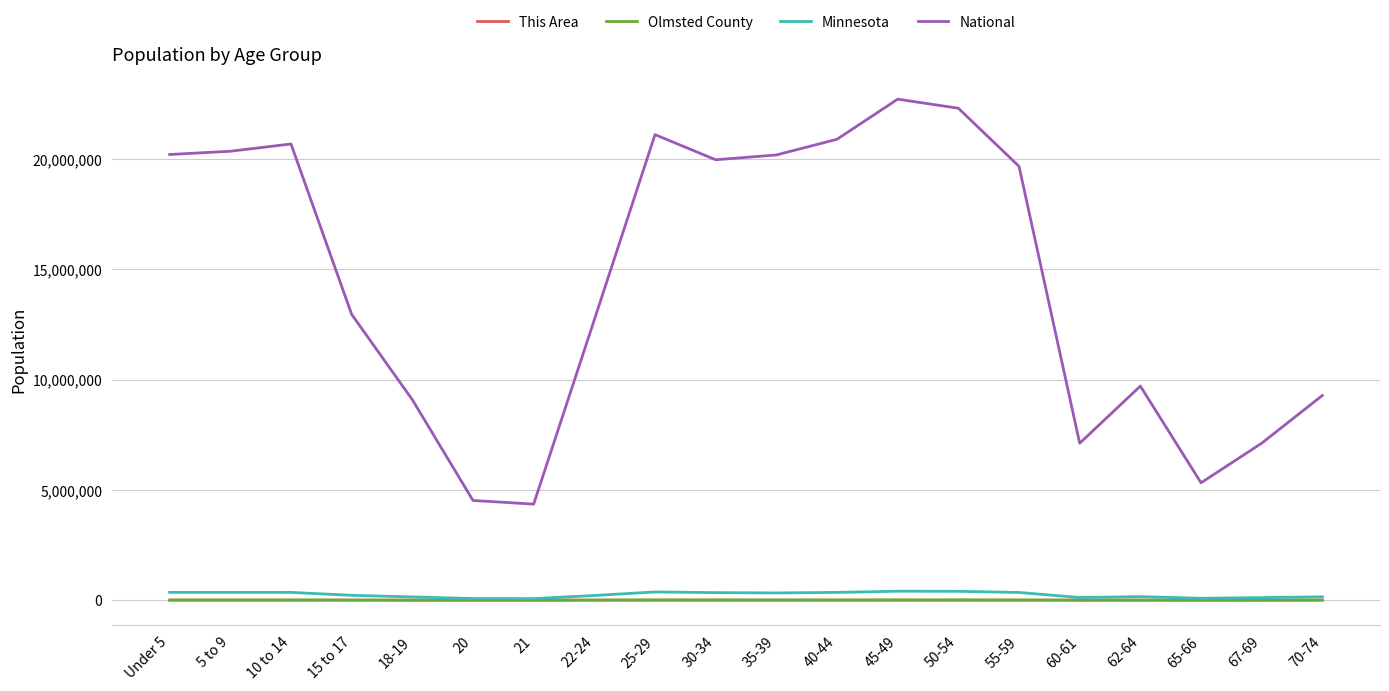

What position from the right is 15 to 17?

17